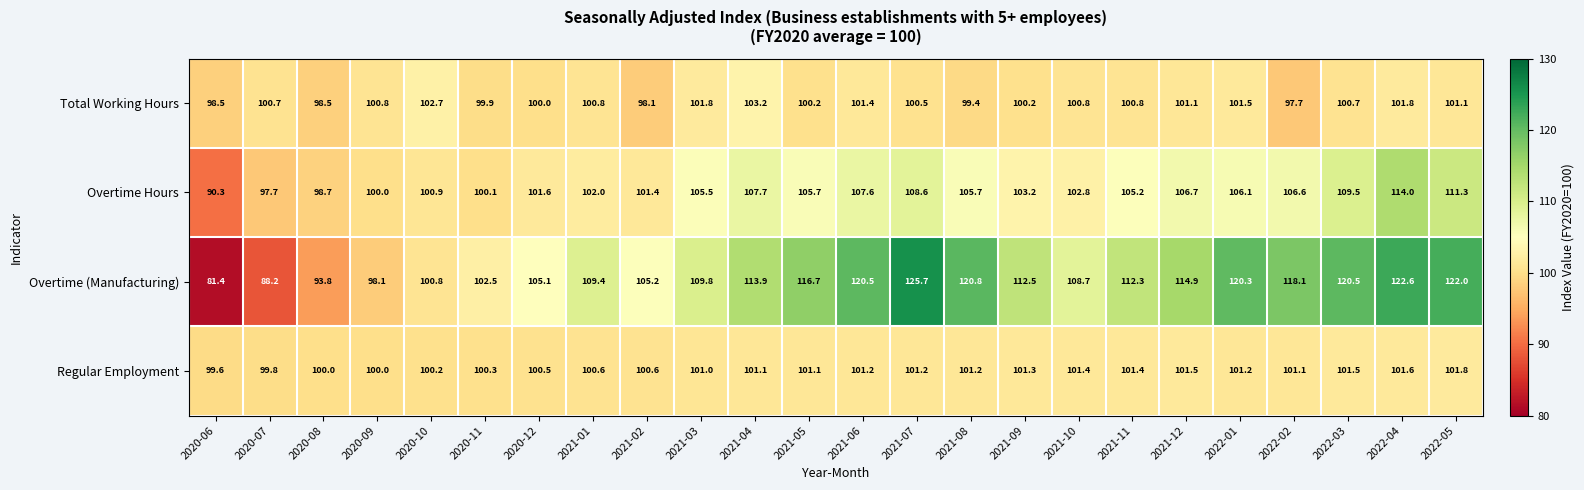

Is the value of Total Working Hours at 2021-07 greater than the value of Overtime (Manufacturing) at 2021-03?

No